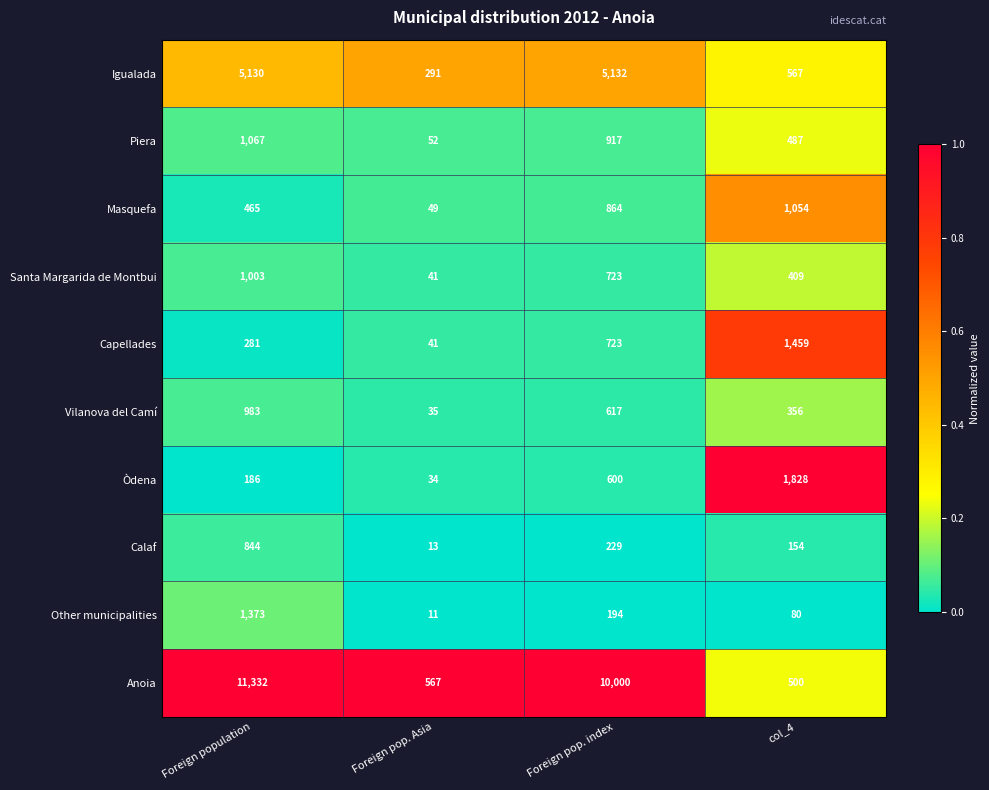

Between Foreign pop. index and col_4, which series saw the biggest shift?

Anoia